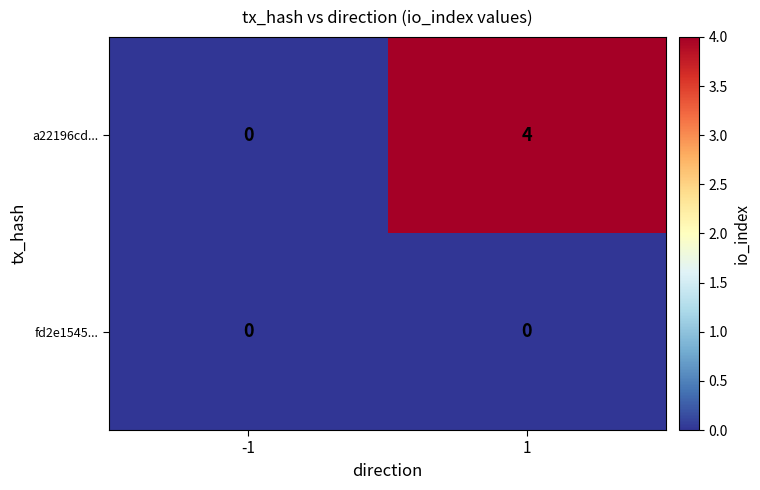

Which series has the largest range (max minus min)?

a22196cd...